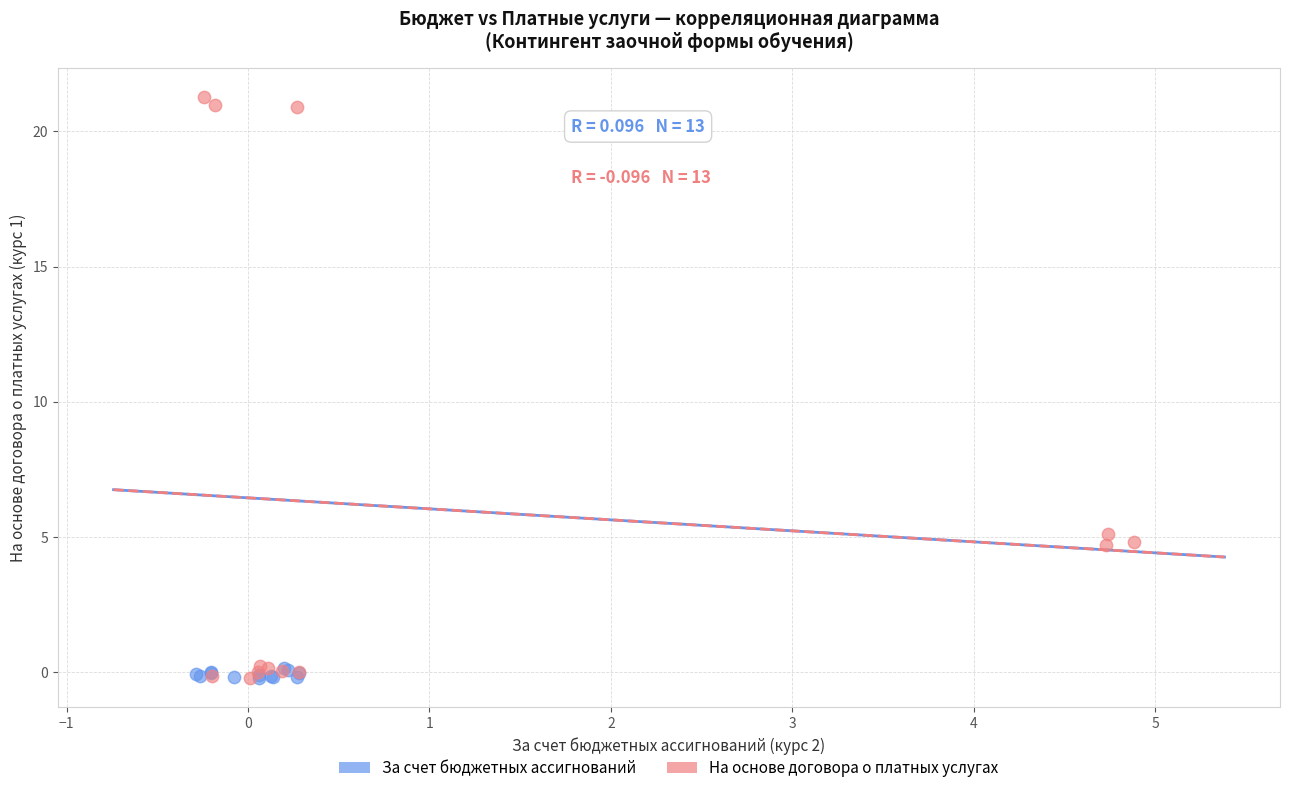

Which series has the largest Y range (max minus min)?

На основе договора о платных услугах